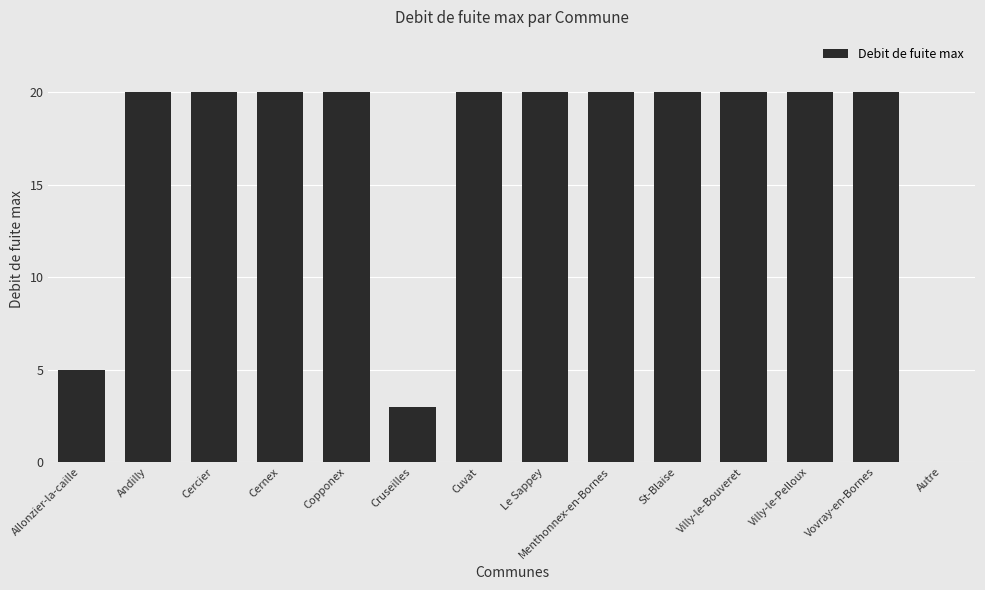

What is the sum of the values at Le Sappey and Copponex?

40